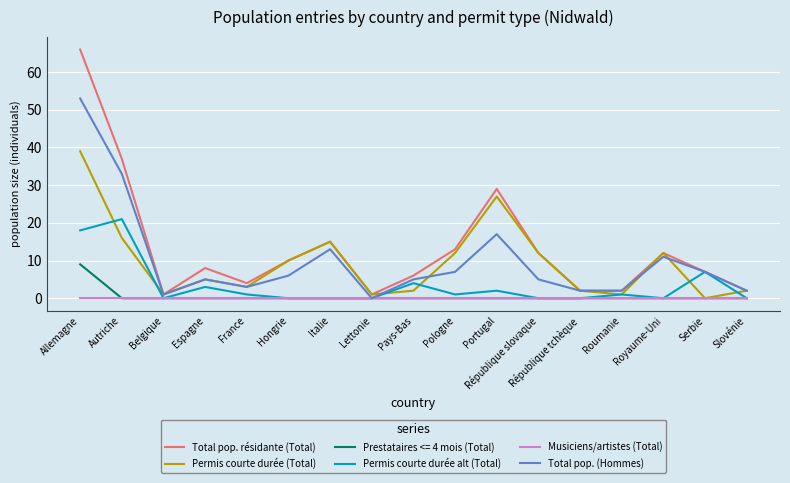

Which series has the largest total across all categories?

Total pop. résidante (Total)